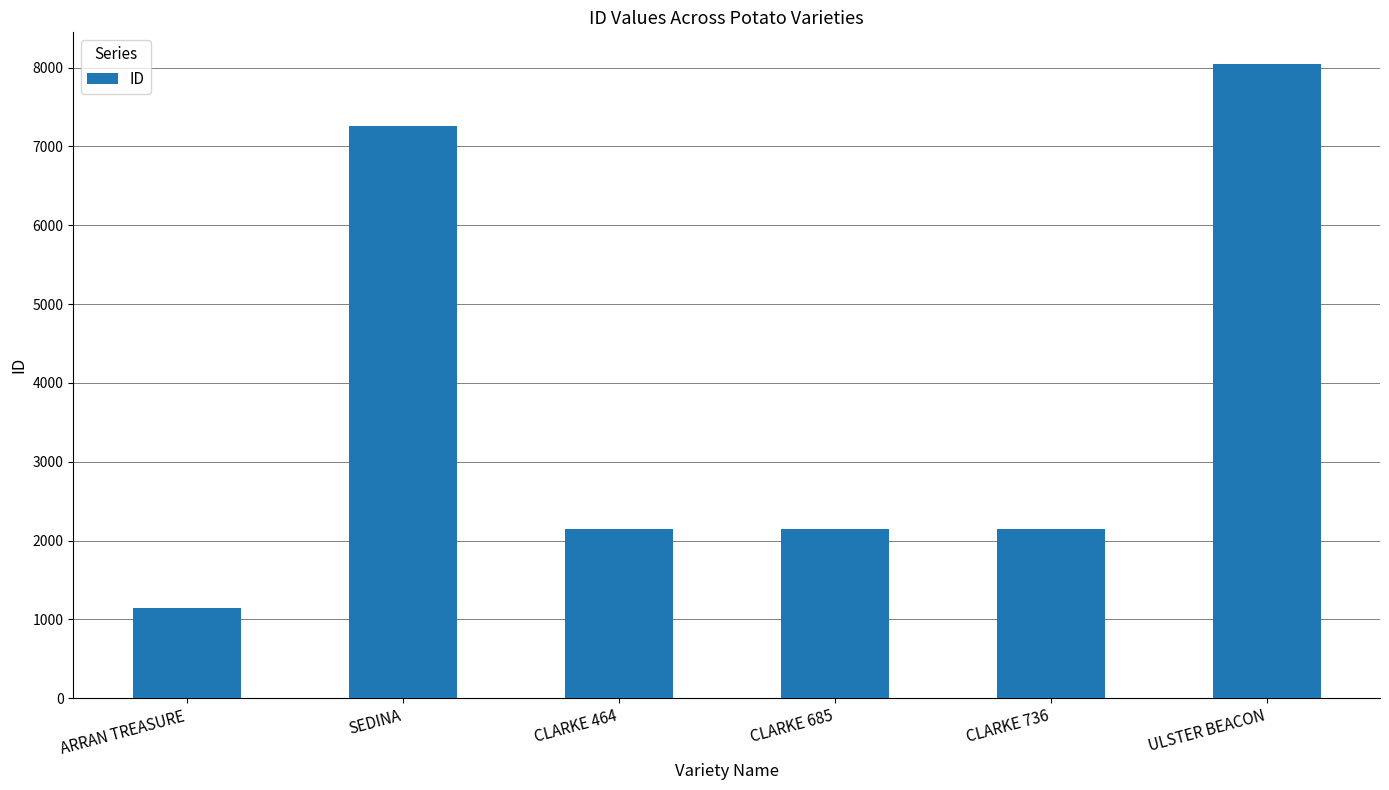

Does the chart contain stacked bars?

No